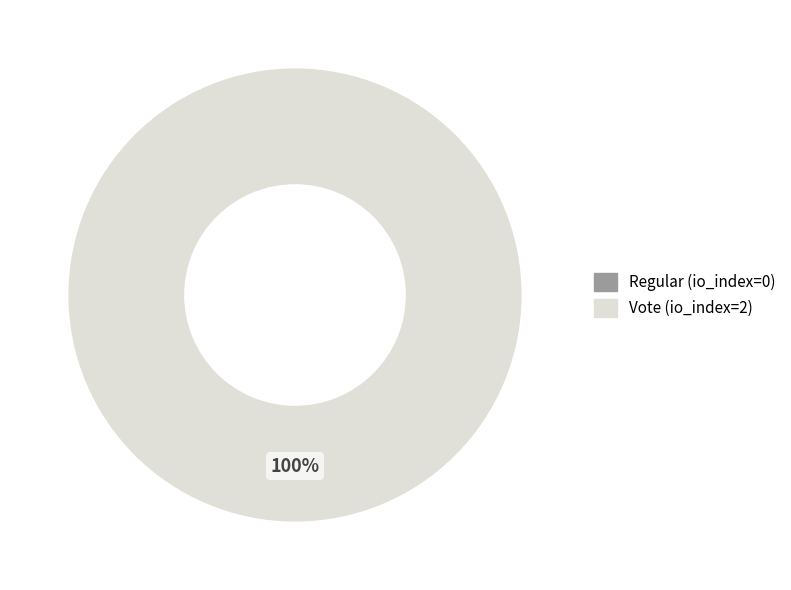

To the nearest percent, what is the average slice percentage?

50%